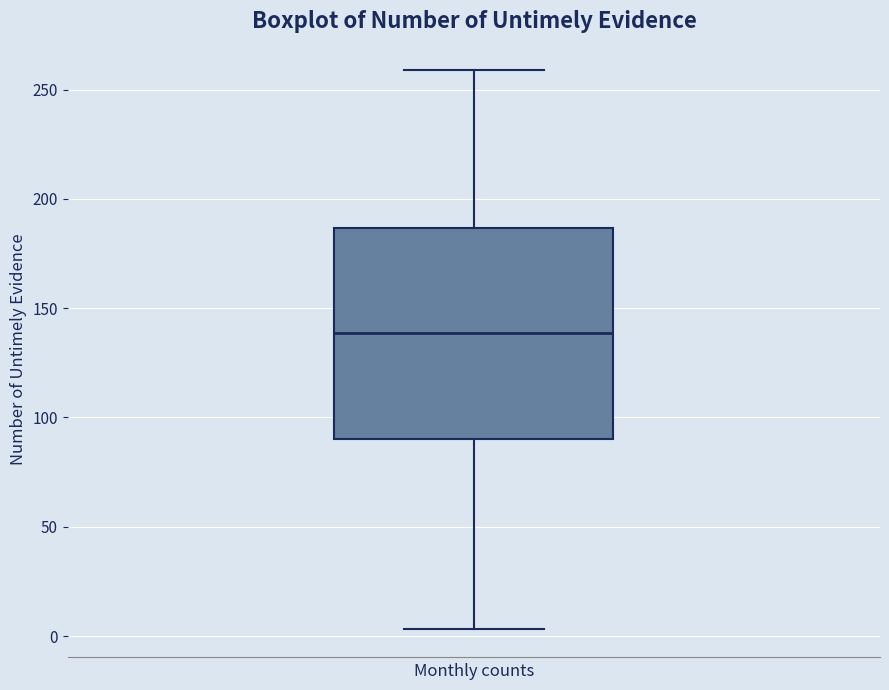

Transcribe this box plot: give where the median line is, the range the box spans, and where the two whiskers end, as read against the y-axis. The values are not printed on the chart, so give them approximately, as read against the axis.

median 140, box 90 to 185, whiskers 5 to 260